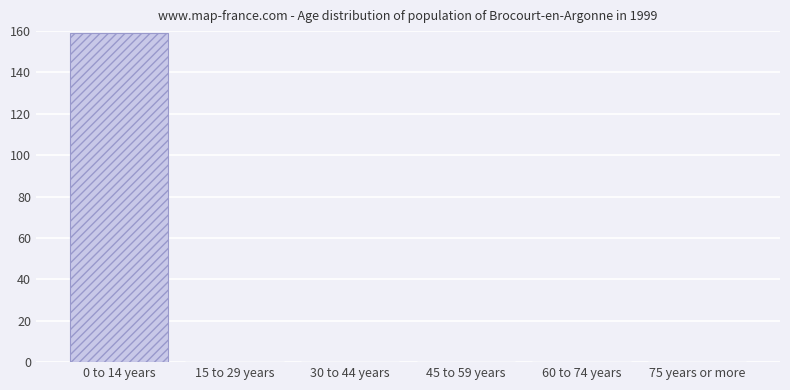

Reading left to right, list all the values displayed in this chart.

0 to 14 years=159	15 to 29 years=0	30 to 44 years=0	45 to 59 years=0	60 to 74 years=0	75 years or more=0